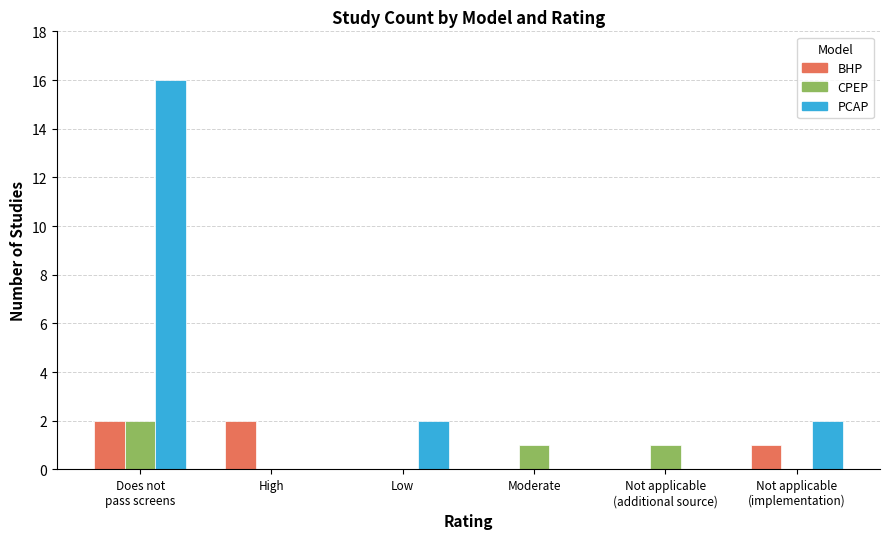

At which category is the sum across all series the highest?

Does not
pass screens